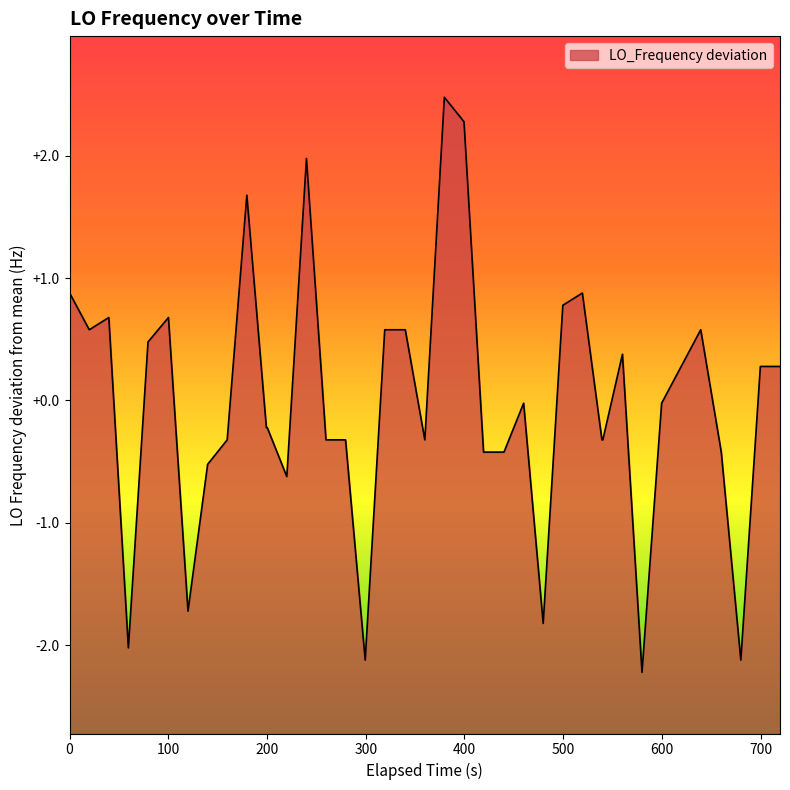

How many interior local valleys (lower than both neighbors) does the data have?

9